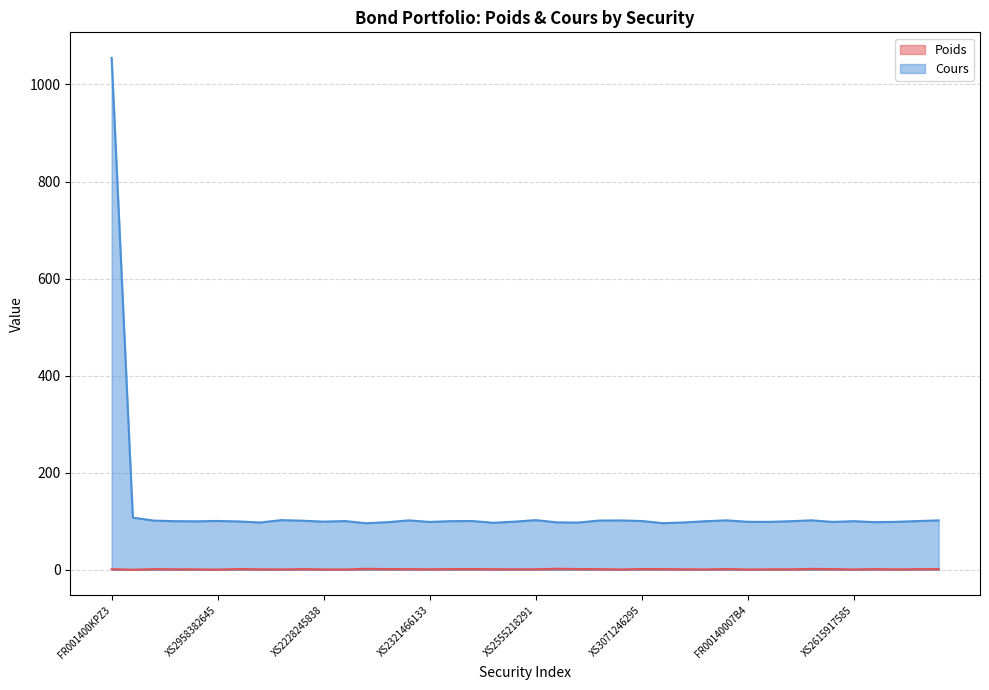

The value of Cours at XS2555218291 is 176.7. True or false?

False